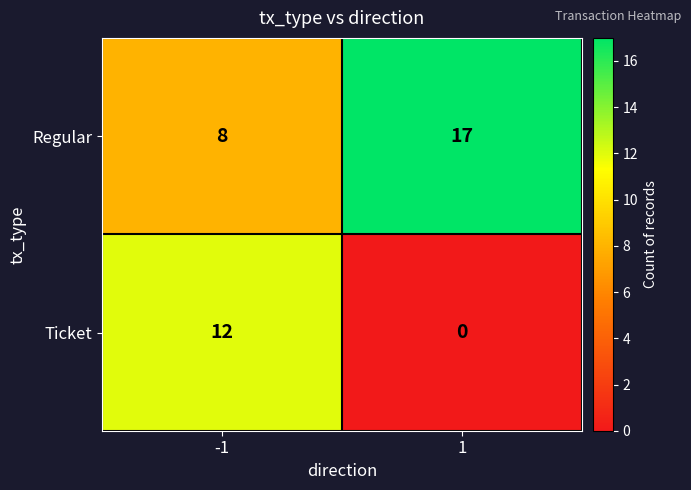

What is the difference between the highest and lowest values at 1?

17